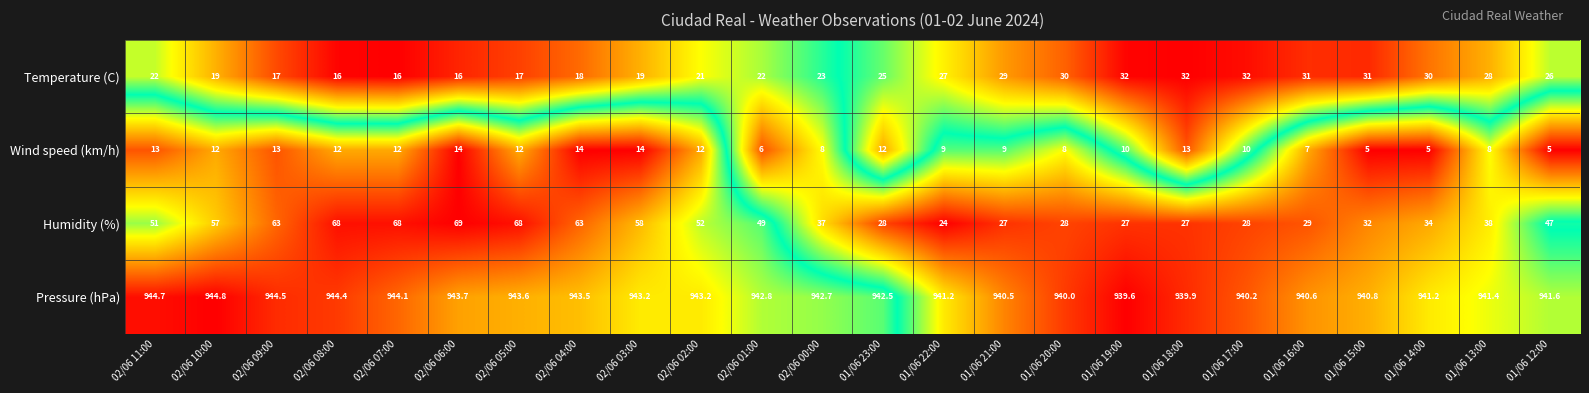

What is the sum of the Humidity (%) values at 02/06 06:00 and 01/06 12:00?

116.0